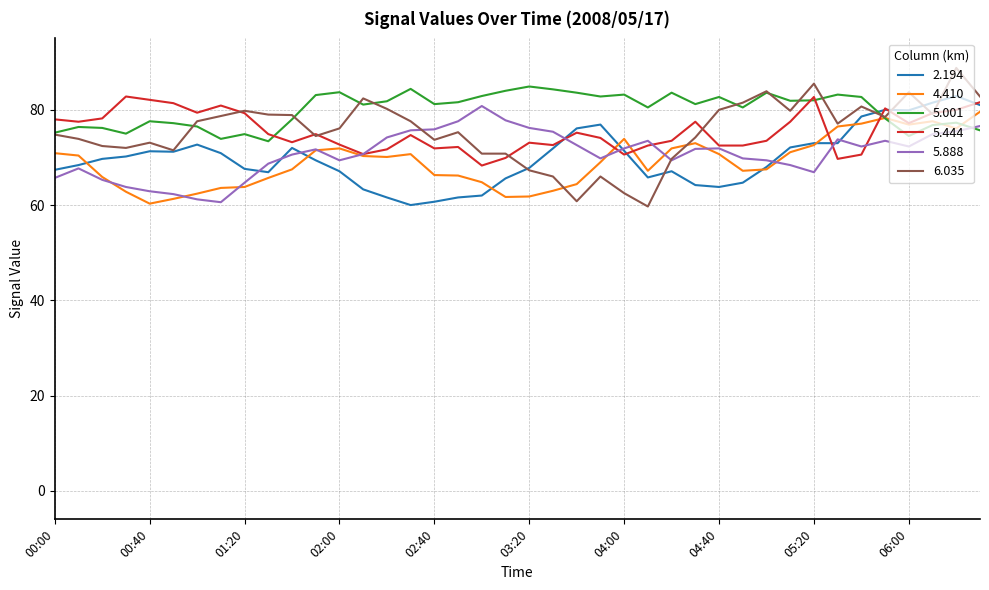

What is the highest value of the 5.888 series?

80.8